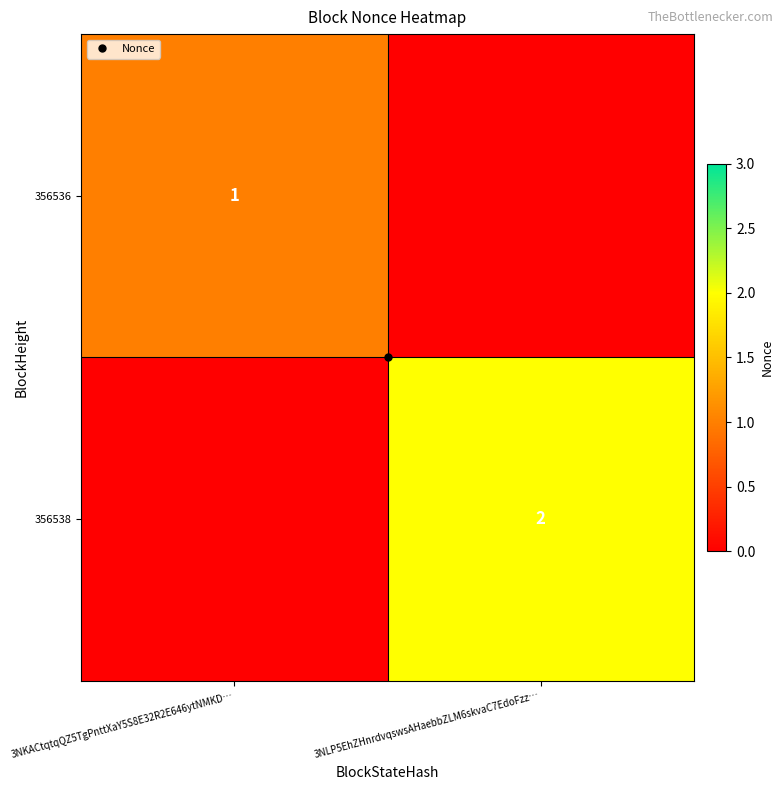

What is the approximate value of 356536 at 3NKACtqtqQZ5TgPnttXaY5S8E32R2E646ytNMKD…?

1